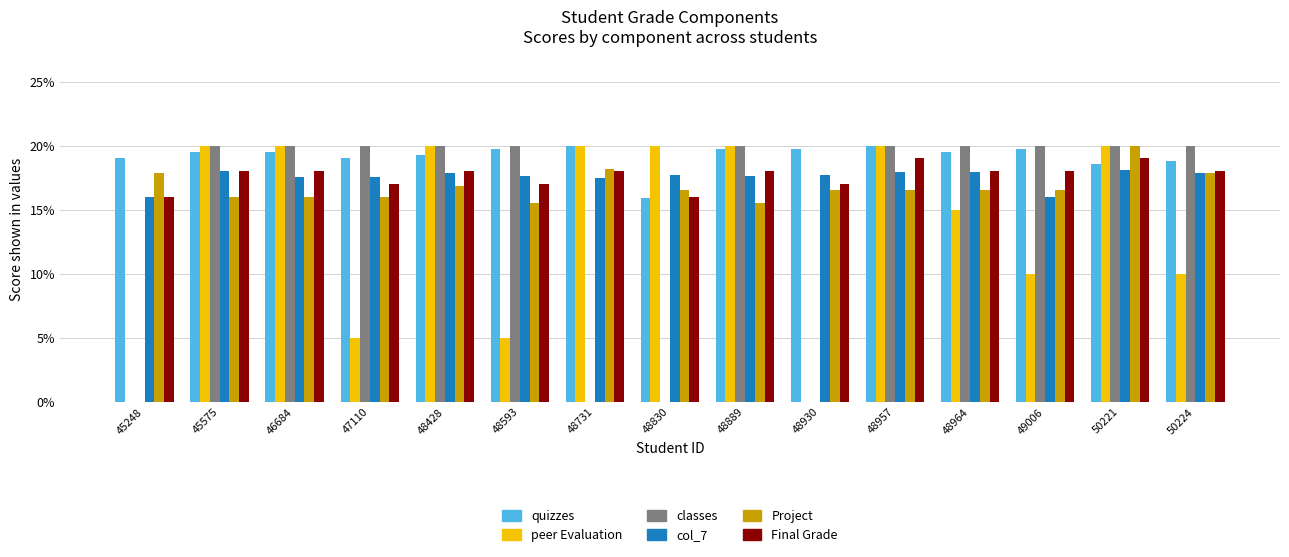

What is the maximum value shown in the chart?

20.0